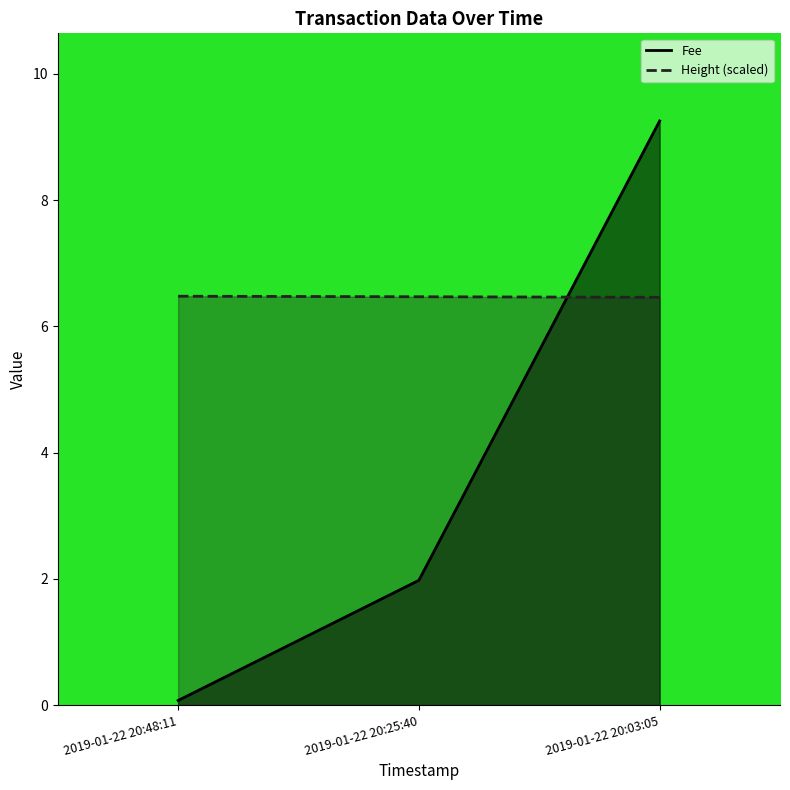

What position from the right is 2019-01-22 20:03:05?

1